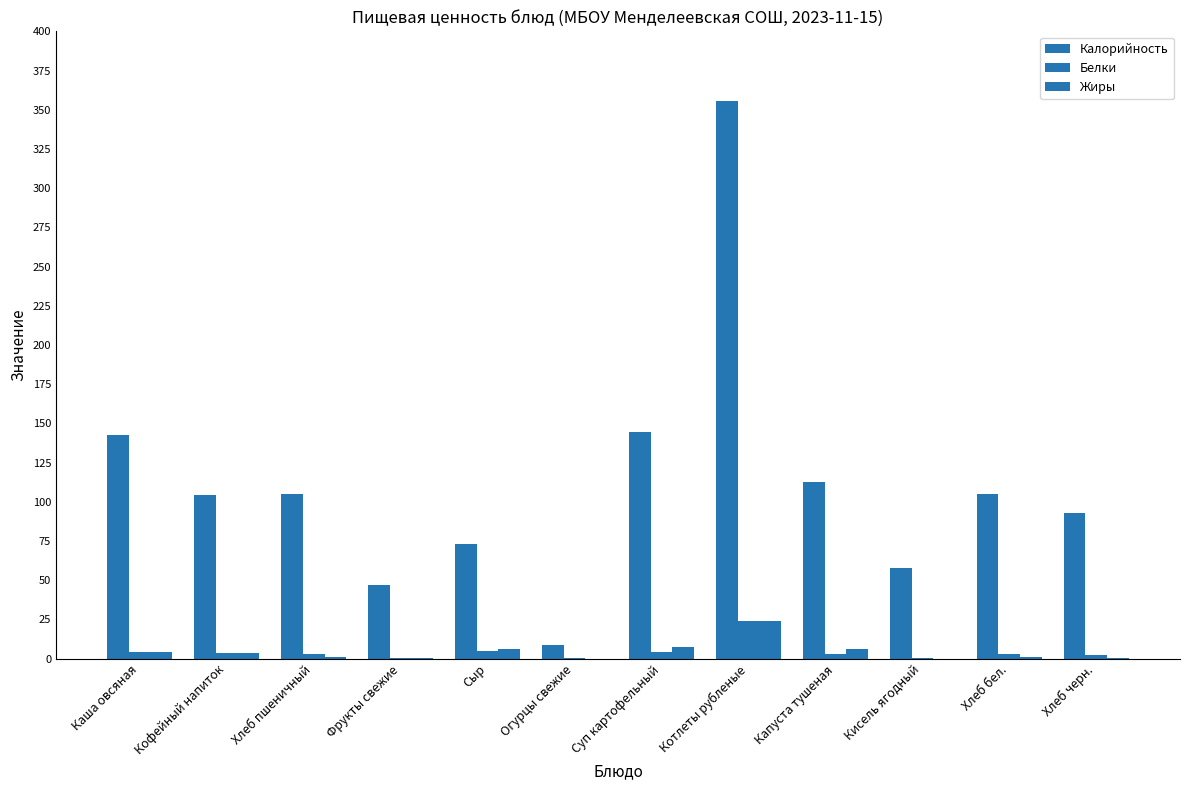

How many data points does each series have?

12